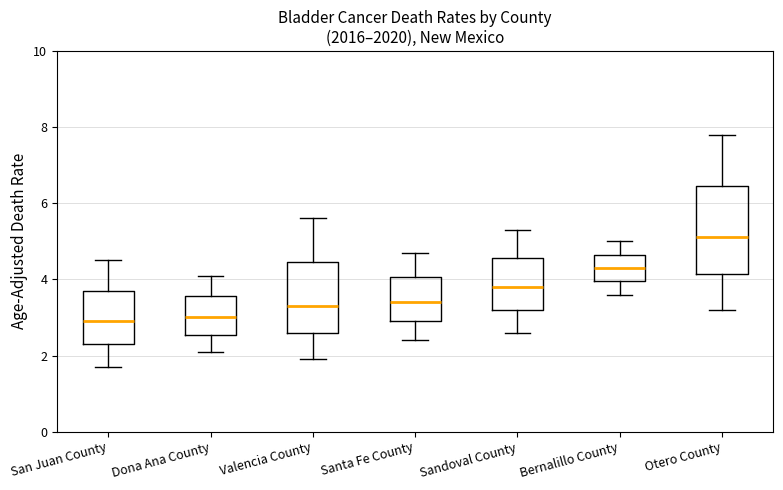

Reading left to right, read every box against the y-axis: the position of its median line, the range the box covers, and the ends of its whiskers. The values are not printed on the chart, so give them approximately, as read against the axis.

San Juan County: median 3.0, box 2.4 to 3.8, whiskers 1.8 to 4.6
Dona Ana County: median 3.0, box 2.6 to 3.6, whiskers 2.2 to 4.2
Valencia County: median 3.4, box 2.6 to 4.4, whiskers 2.0 to 5.6
Santa Fe County: median 3.4, box 3.0 to 4.0, whiskers 2.4 to 4.8
Sandoval County: median 3.8, box 3.2 to 4.6, whiskers 2.6 to 5.4
Bernalillo County: median 4.4, box 4.0 to 4.6, whiskers 3.6 to 5.0
Otero County: median 5.2, box 4.2 to 6.4, whiskers 3.2 to 7.8